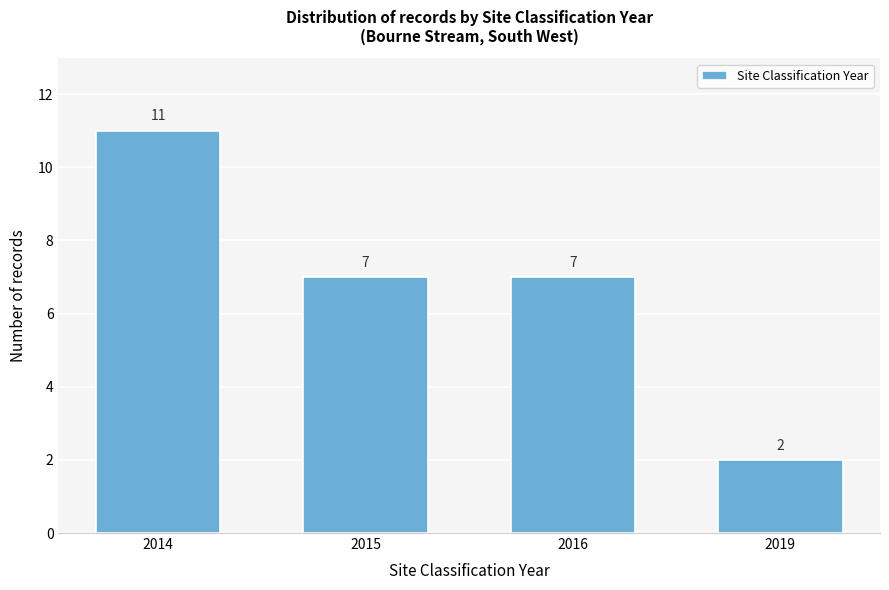

Reading left to right, list all the values displayed in this chart.

11	7	7	2